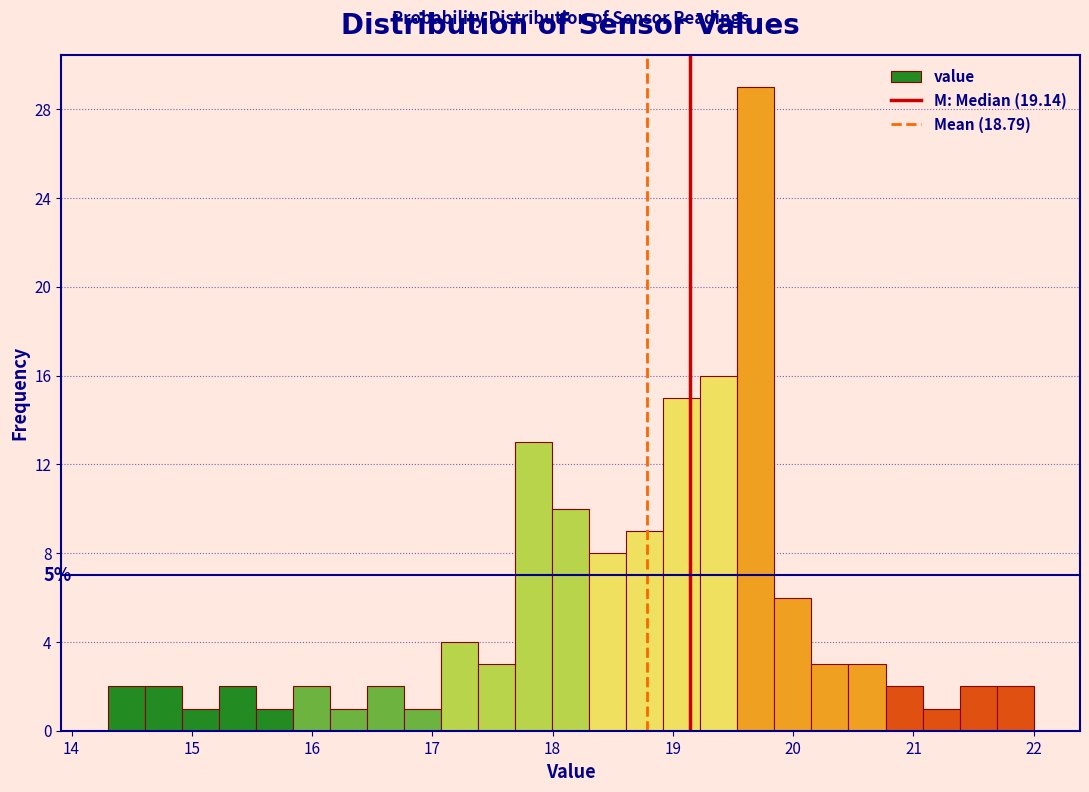

Around what value on the x-axis is the tallest bar? Give the approximate position of its centre, as read against the axis.

19.7